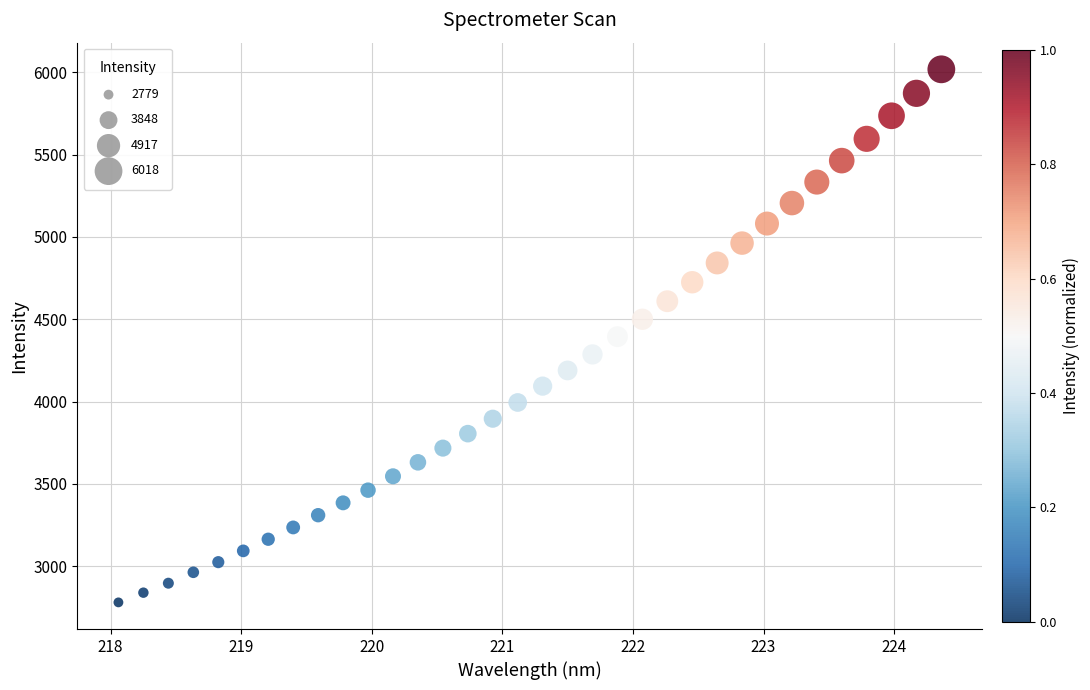

What is the range of X values (max minus min)?

6.3